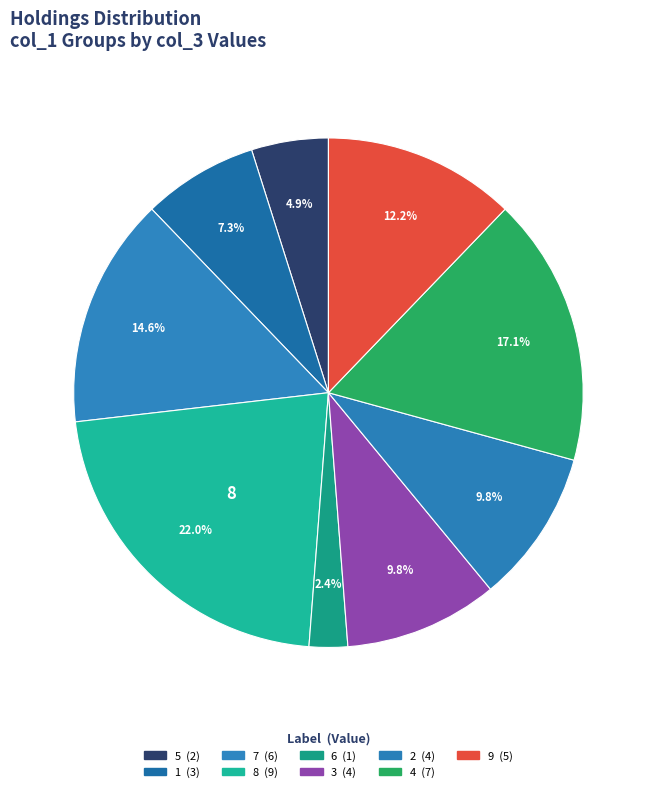

What is the change in value from 4 to 9?

-2